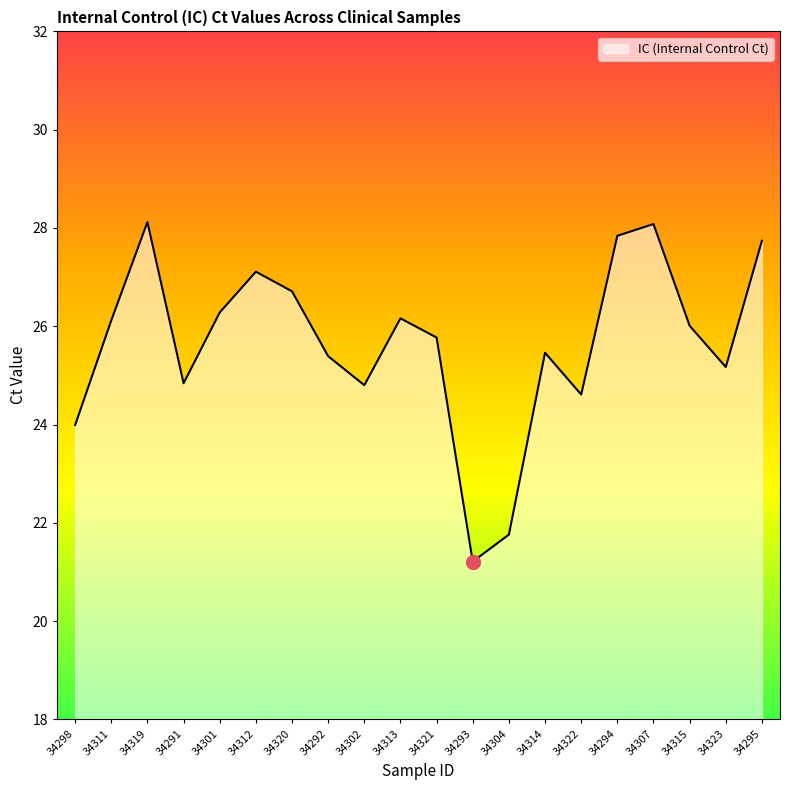

The value at 34292 is 25.4. True or false?

True